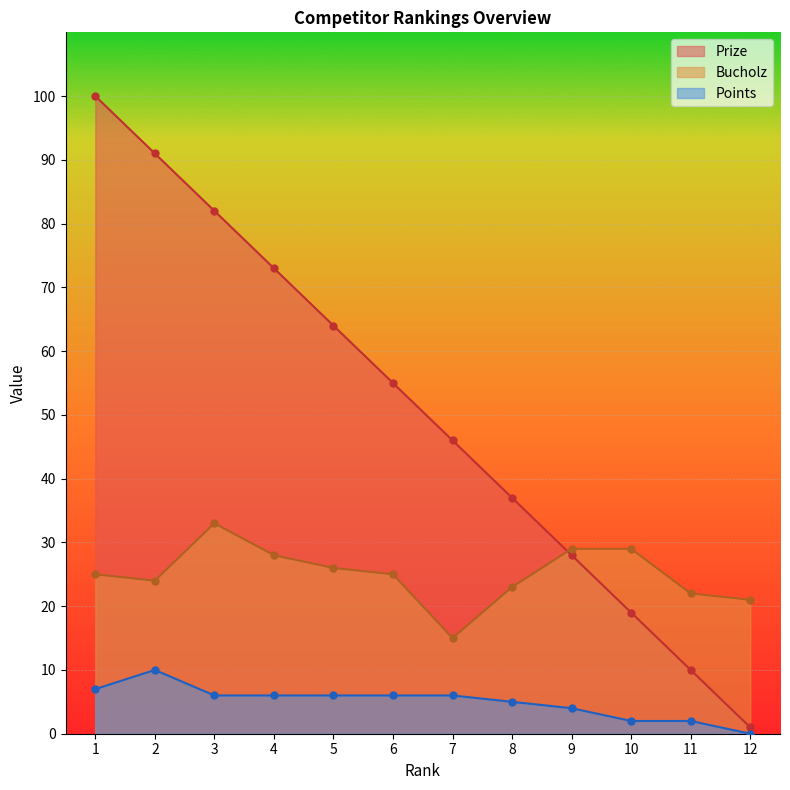

What is the value of the Prize point at the 9th from the left?

28